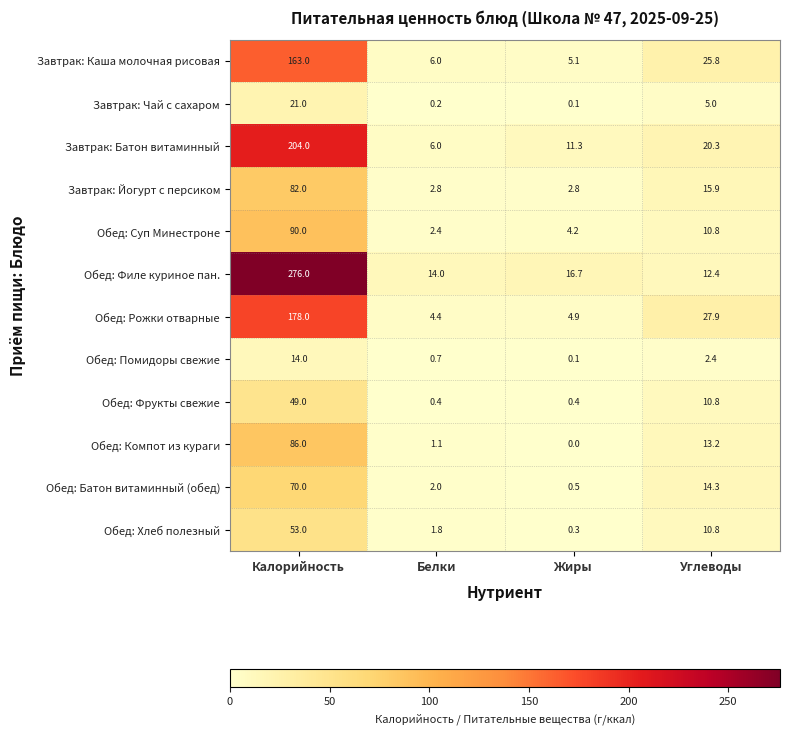

Which series has the largest total across all categories?

Обед: Филе куриное пан.